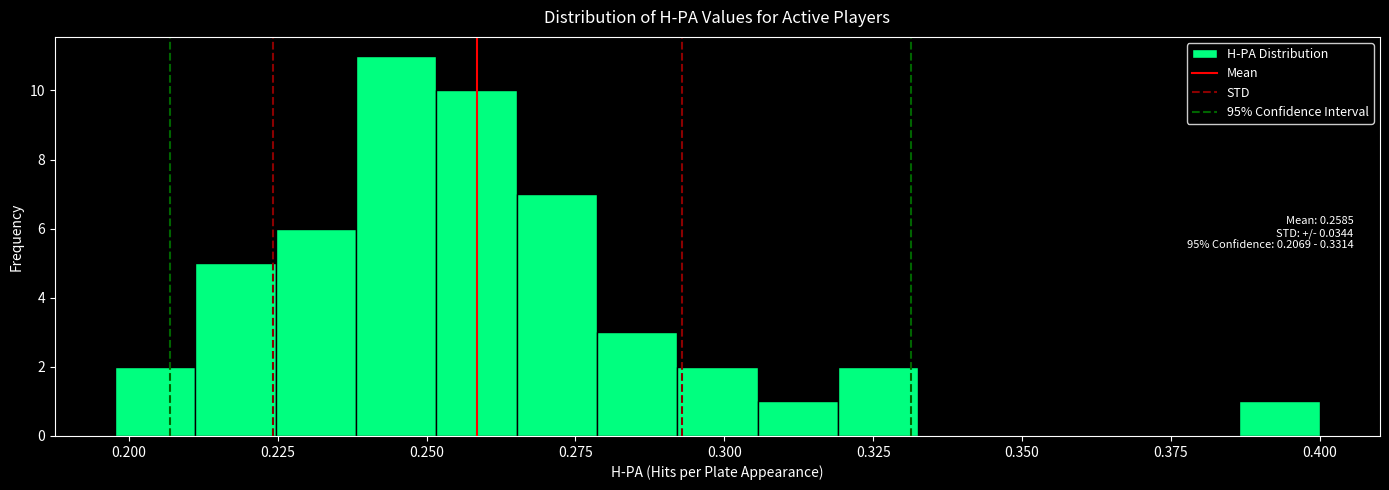

Read against the x-axis, roughly where is the centre of the tallest bar?

0.245